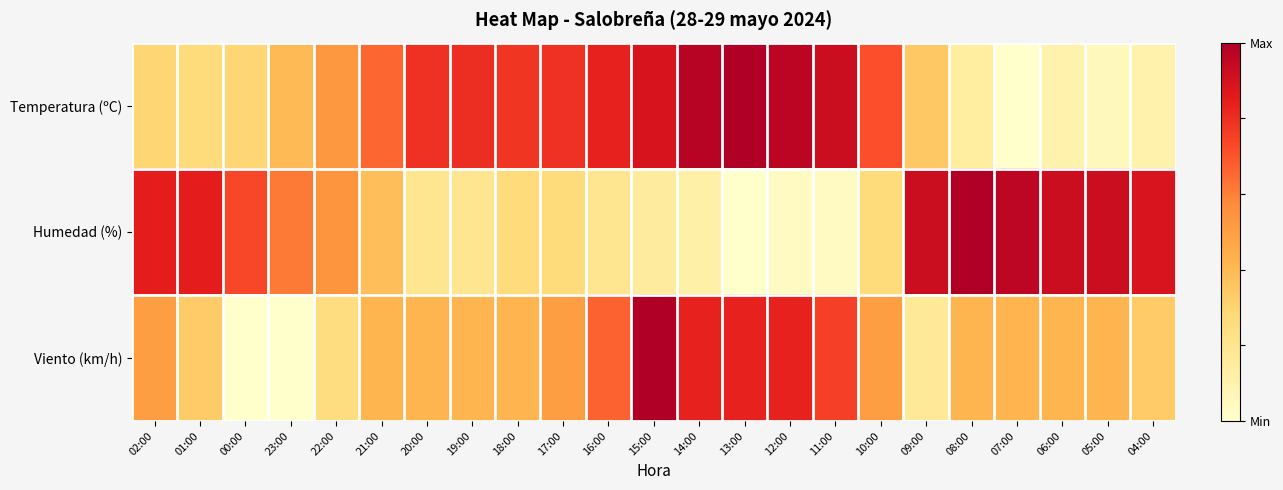

Which series has the largest total across all categories?

Temperatura (ºC)